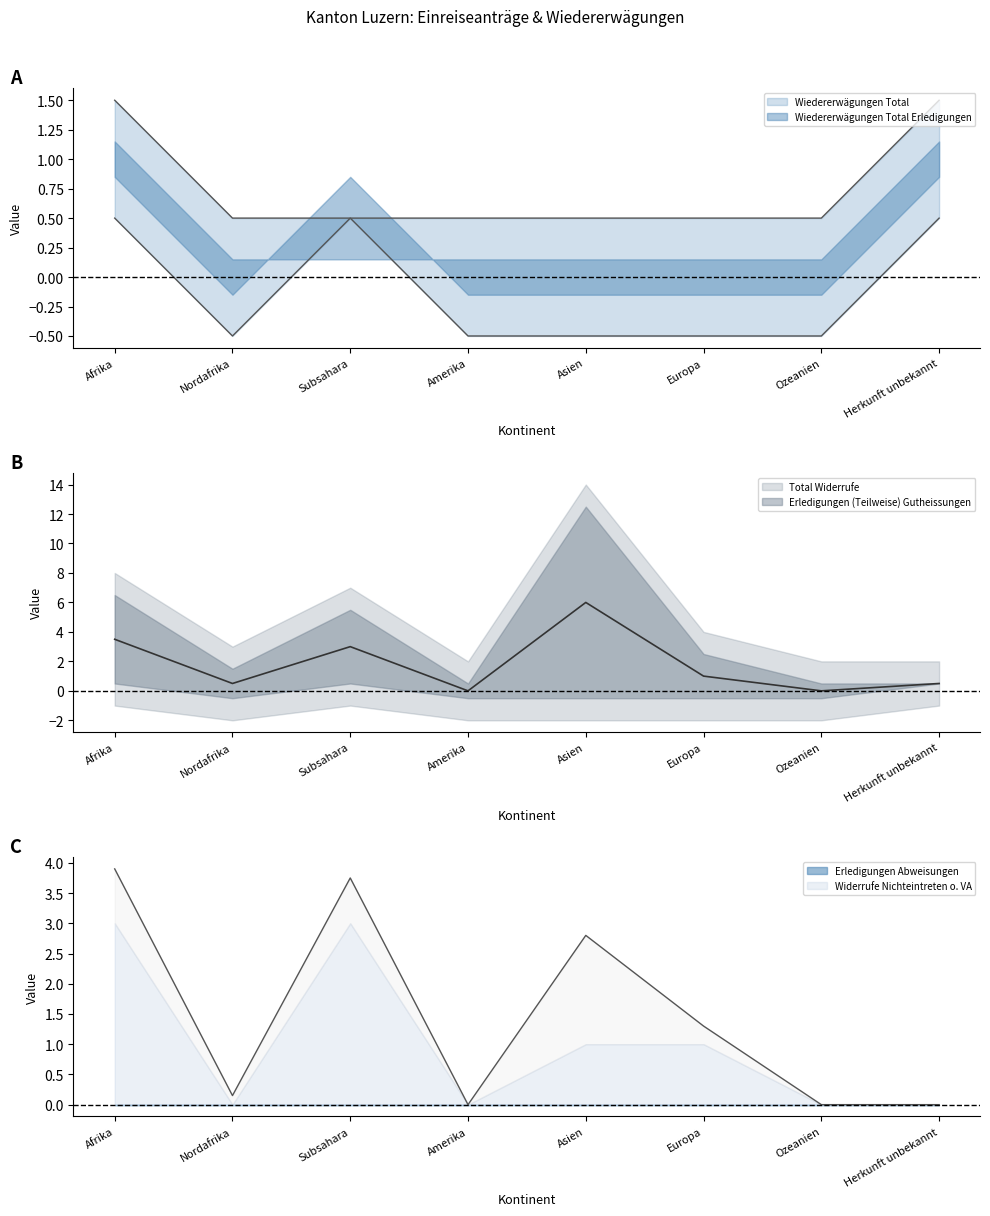

At which category is the sum across all series the highest?

Asien